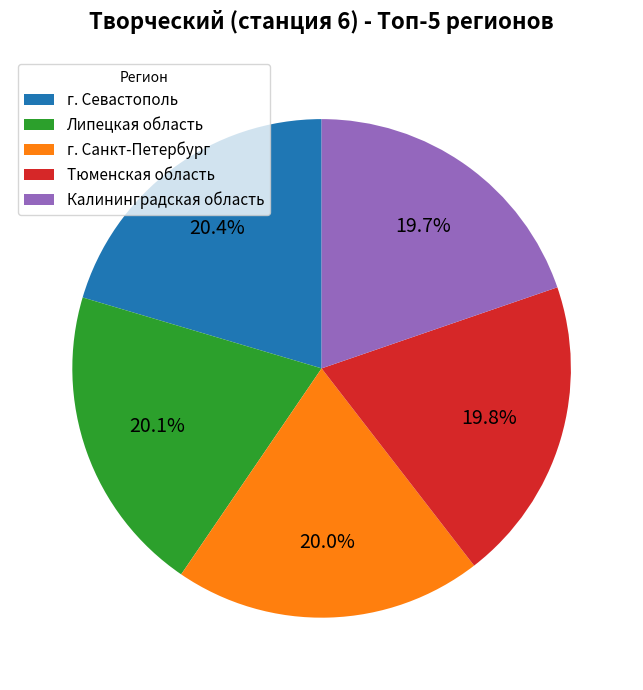

What portion of the pie excludes г. Санкт-Петербург?

80.0%